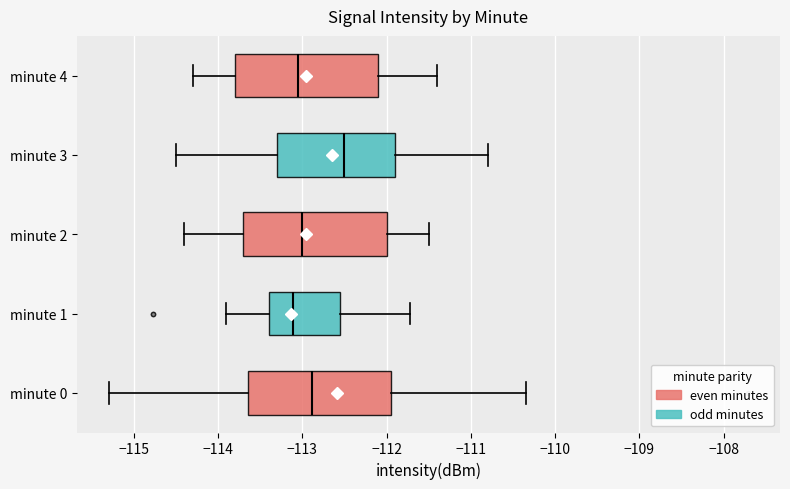

Where is the right edge of the box for minute 2 on the x-axis? The values are not printed on the chart, so give them approximately, as read against the axis.

-112.0